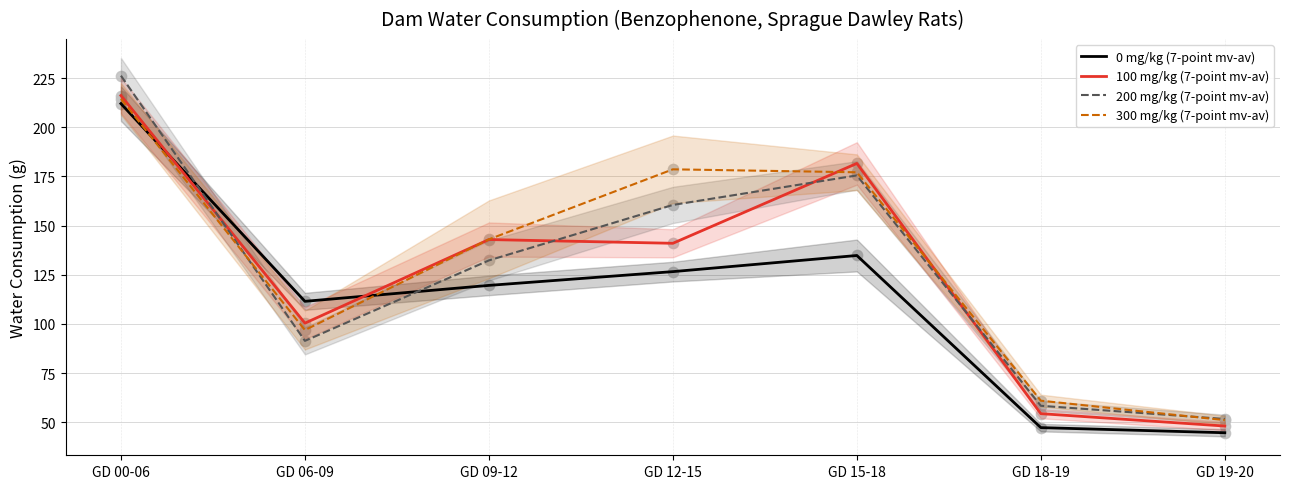

Which series has the widest spread of Y values?

200 mg/kg (7-point mv-av)